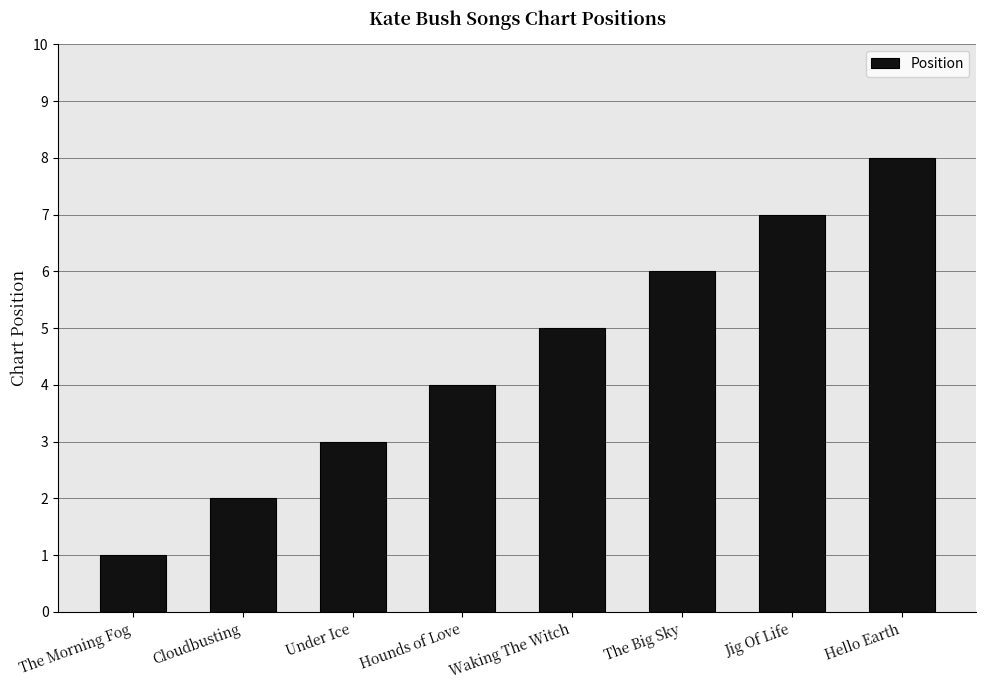

The value at Waking The Witch is 3. True or false?

False